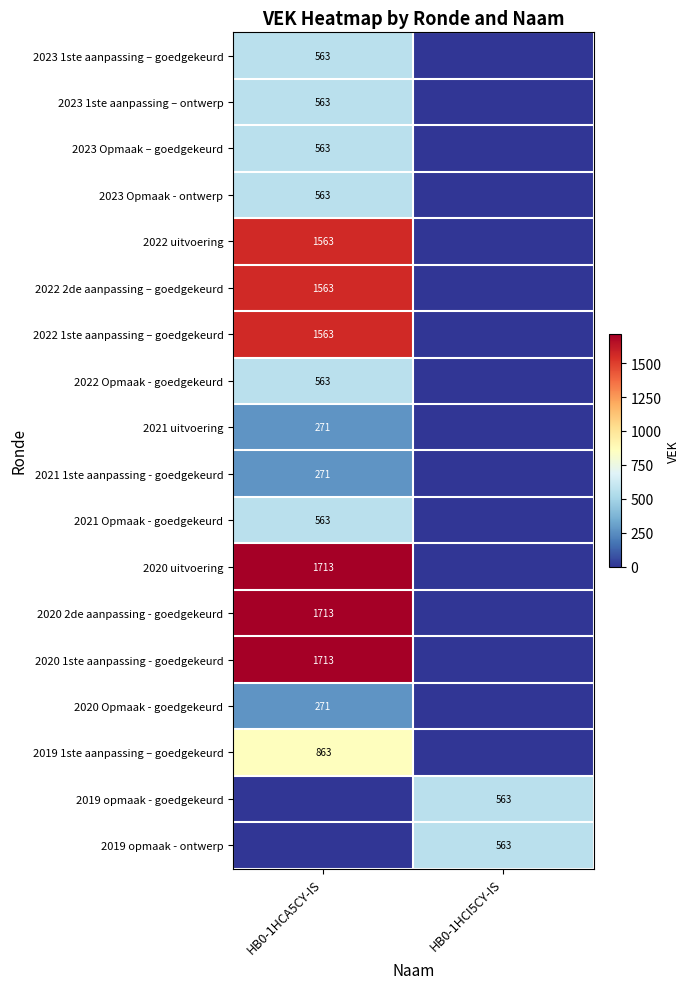

At which category does the chart reach its minimum across all series?

HB0-1HCI5CY-IS